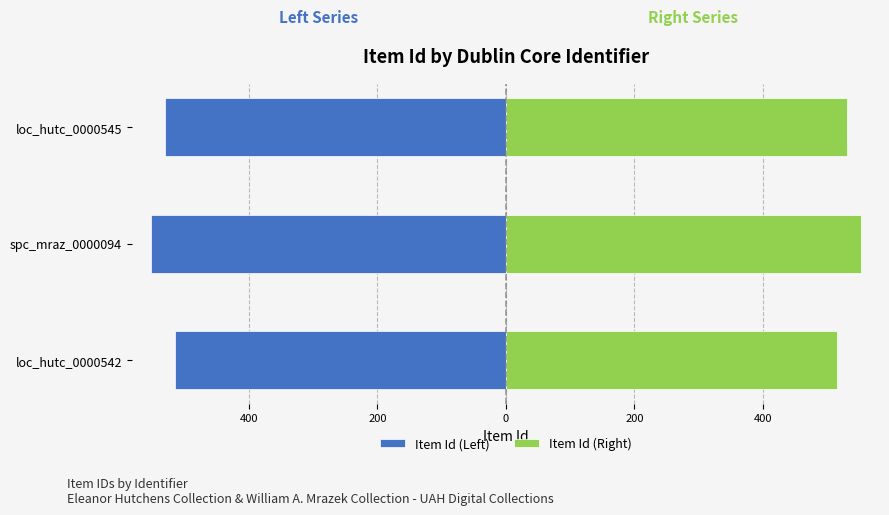

Reading right to left, extract all data points from this chart.

Item Id (Left): -531	-552	-515
Item Id (Right): 531	552	515